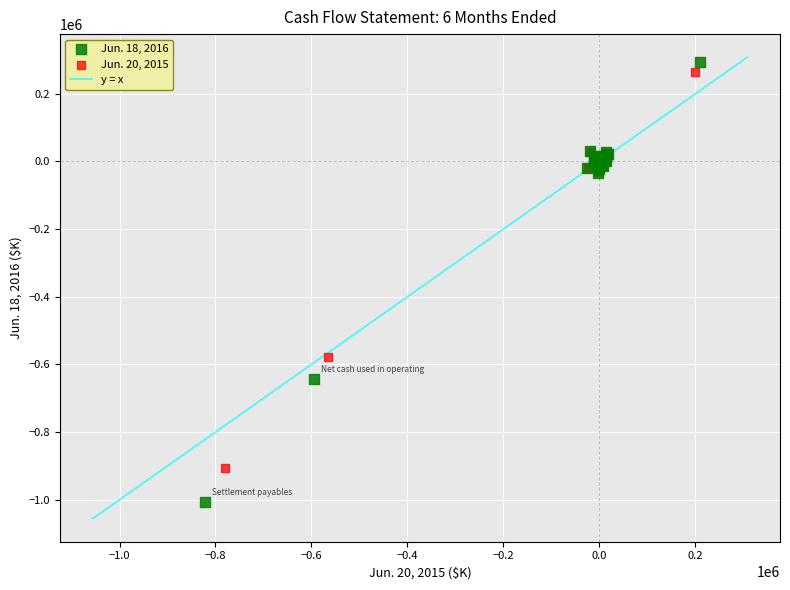

Which series has the widest spread of Y values?

Jun. 18, 2016